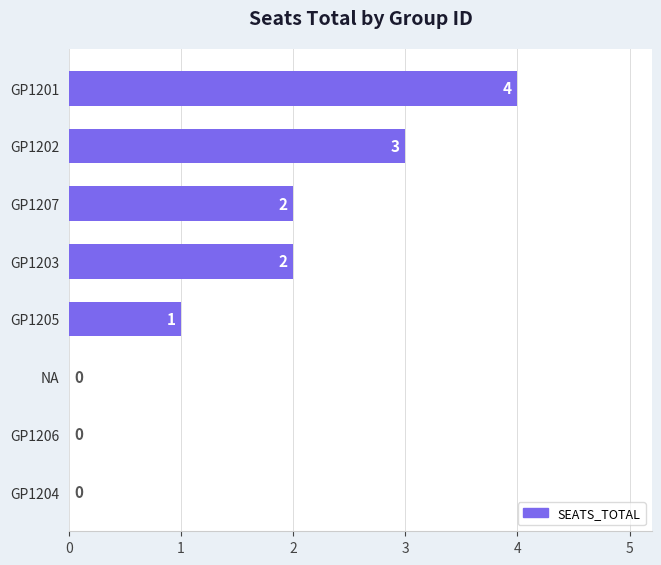

The value at GP1203 is 2. True or false?

True